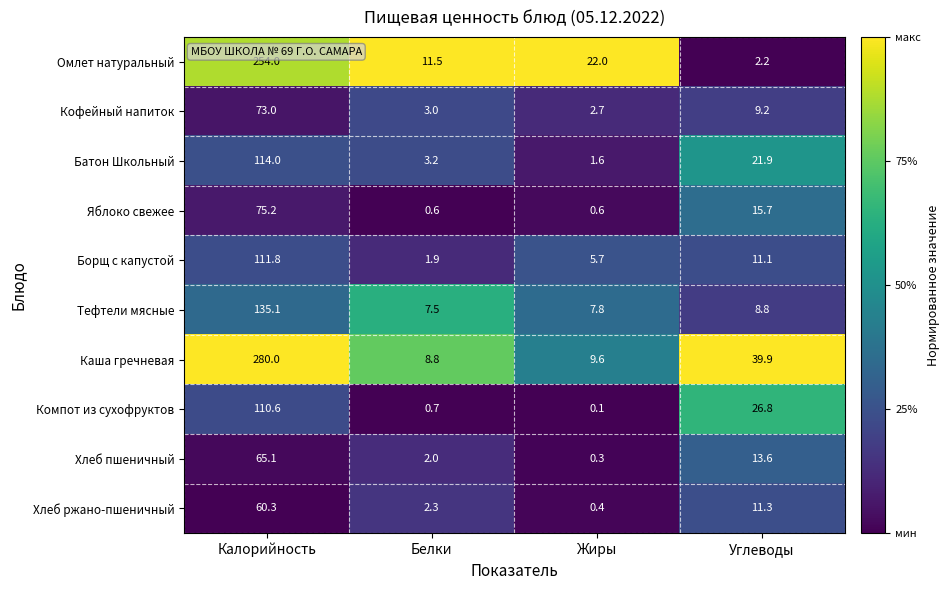

What is the sum of all Компот из сухофруктов values?

138.2